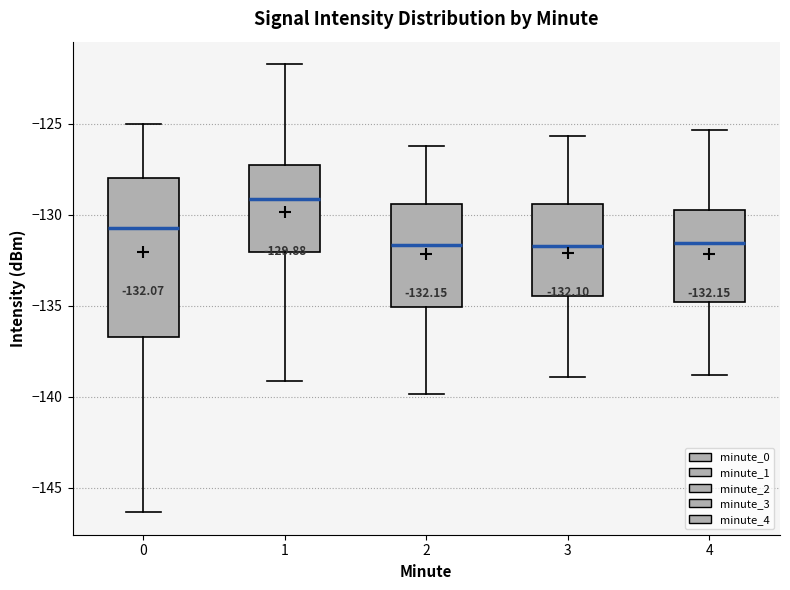

Which box is the tallest, from its lower edge to its upper edge?

0